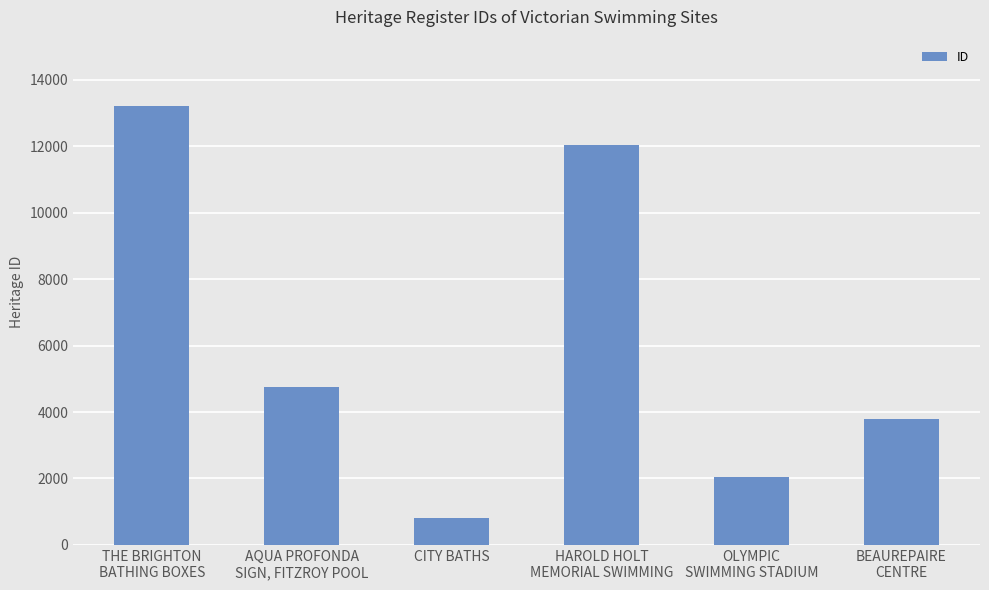

True or false: the data shows 4742 at AQUA PROFONDA
SIGN, FITZROY POOL.

True